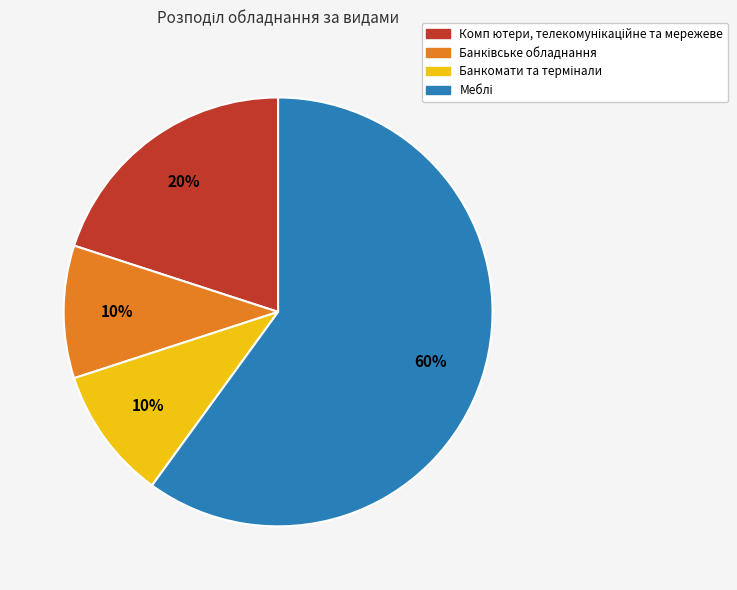

To the nearest percent, what is the average slice percentage?

25%